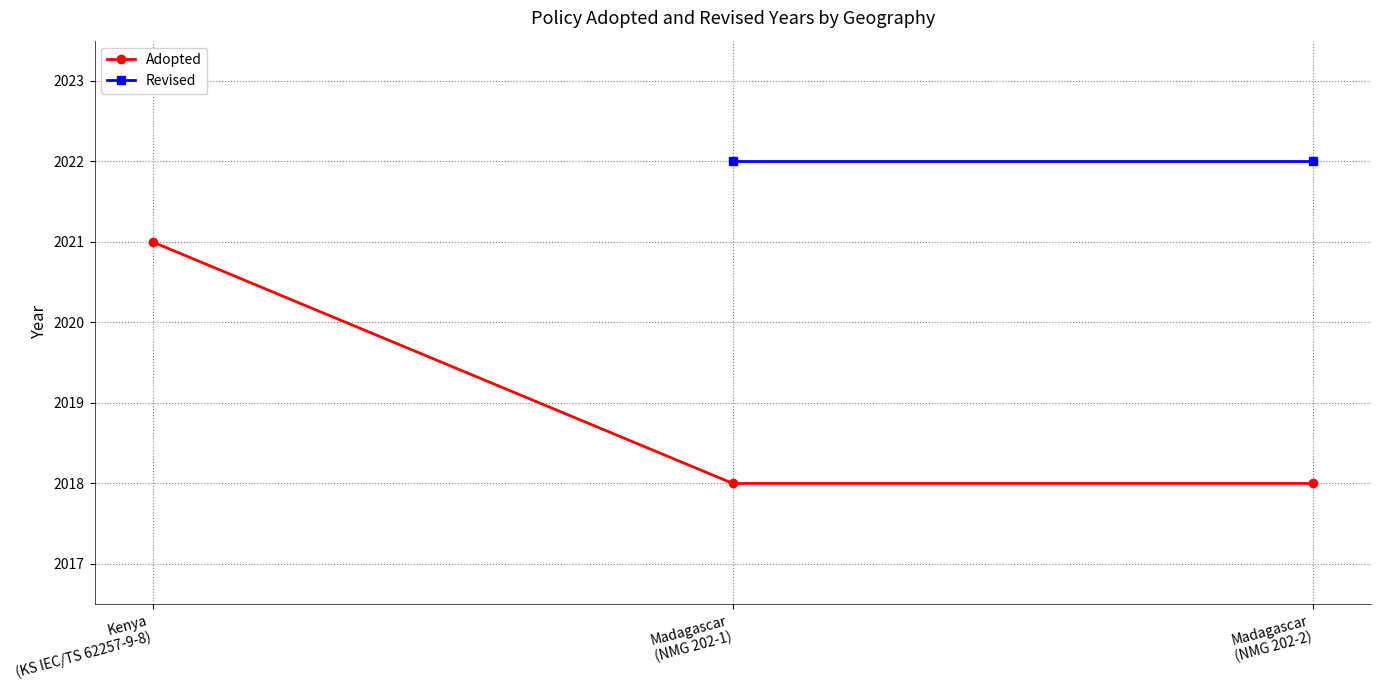

Is this an area chart (filled region under the line)?

No